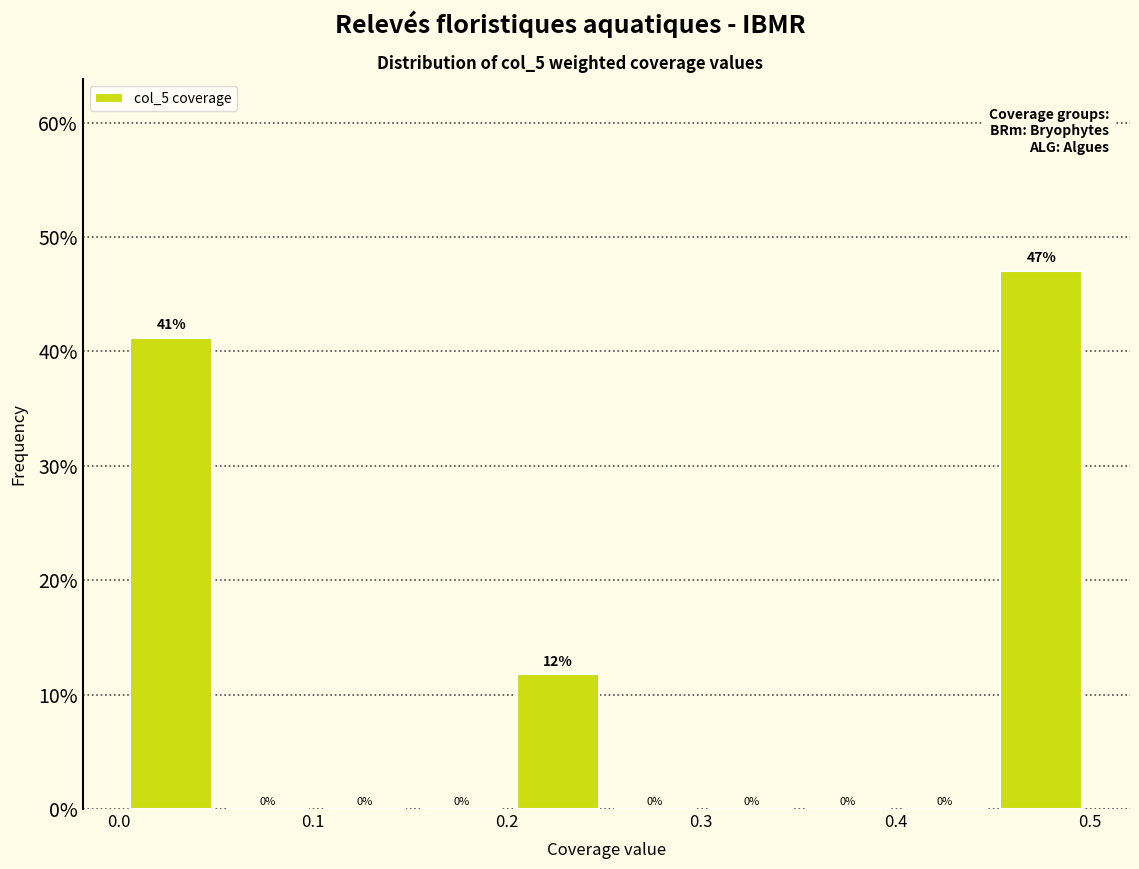

Over which range of the x-axis is the bar tallest?

0.45 to 0.50